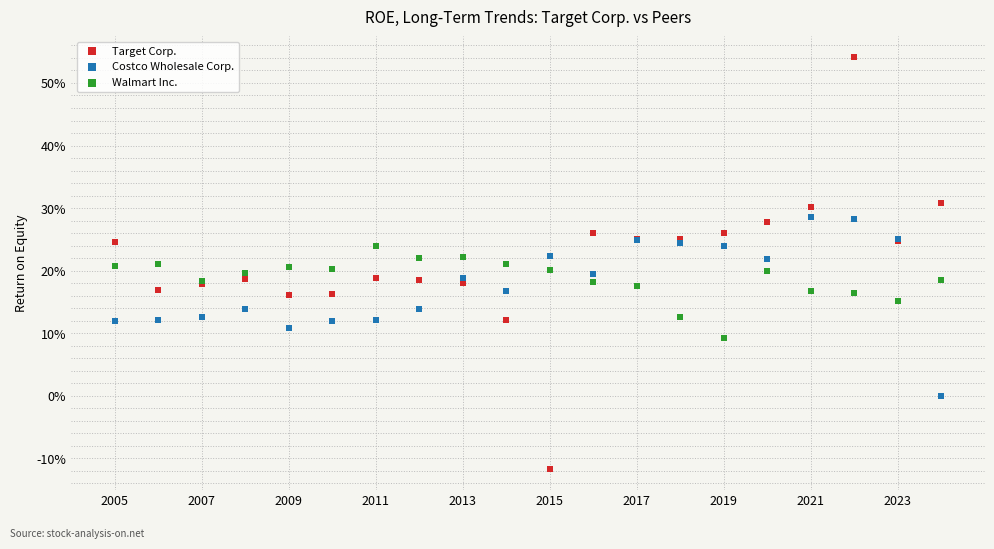

What are all the series names shown in the legend?

Target Corp., Costco Wholesale Corp., Walmart Inc.